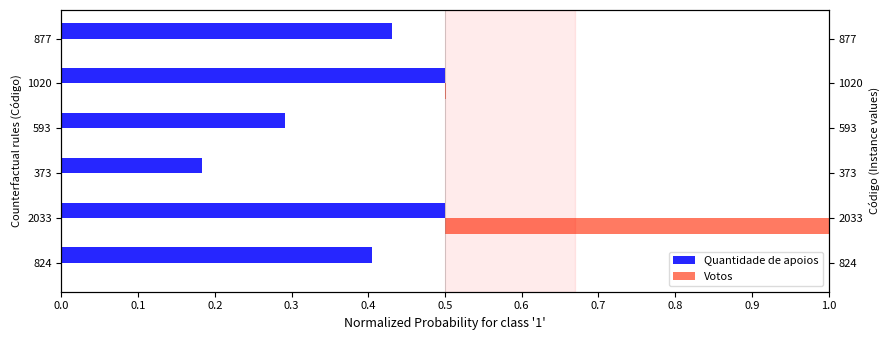

At 824, list the series in order from largest to smallest.

Quantidade de apoios, Votos